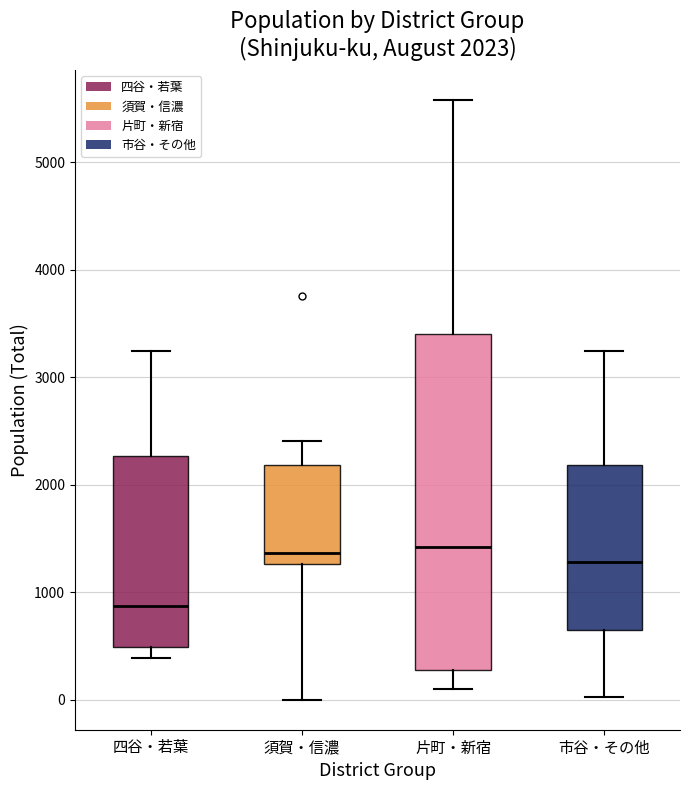

Which box is the tallest, from its lower edge to its upper edge?

片町・新宿